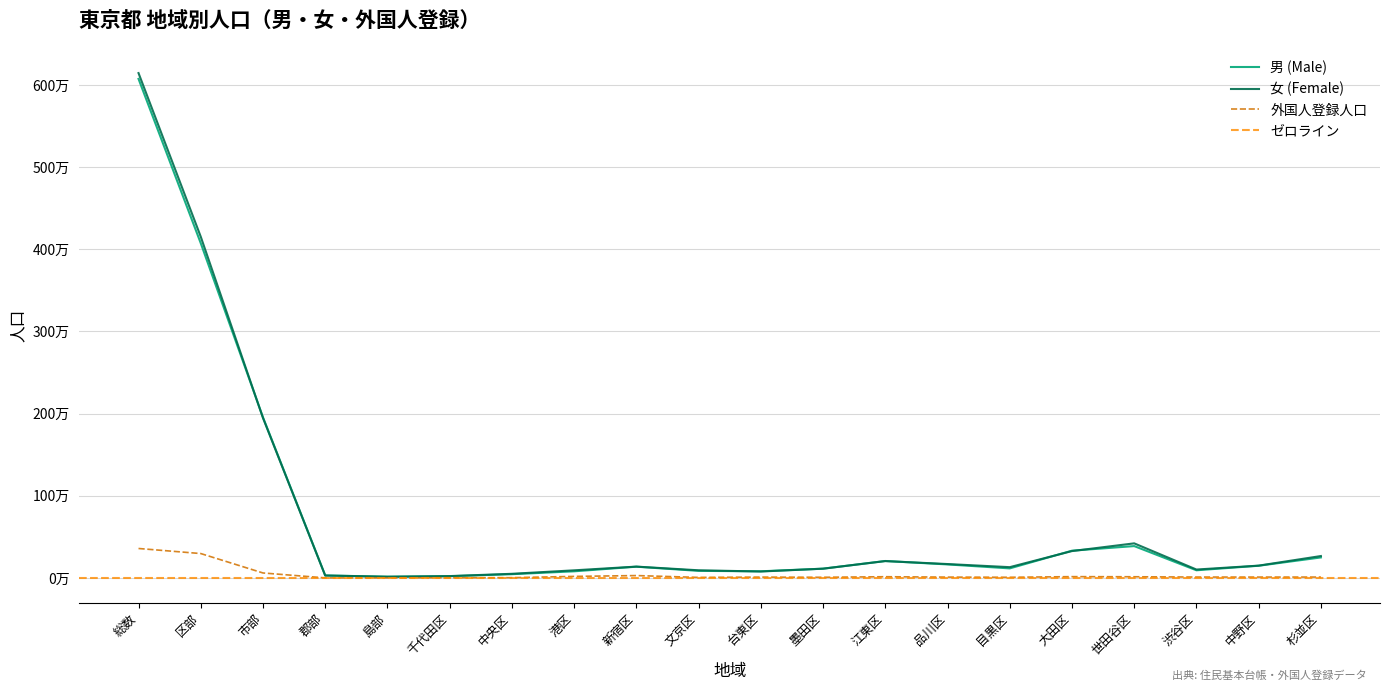

What position from the right is 江東区?

8